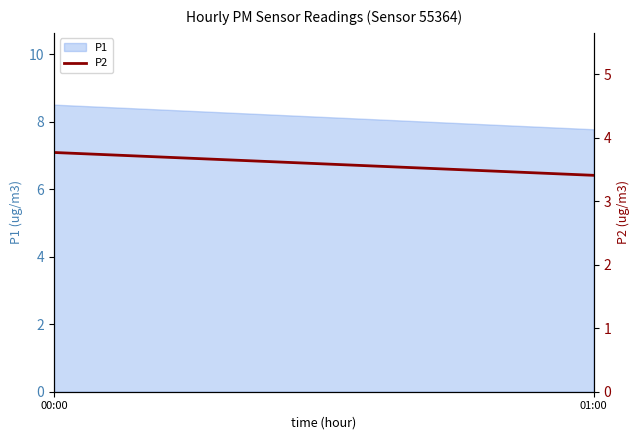

Between 01:00 and 00:00, which is larger?

00:00